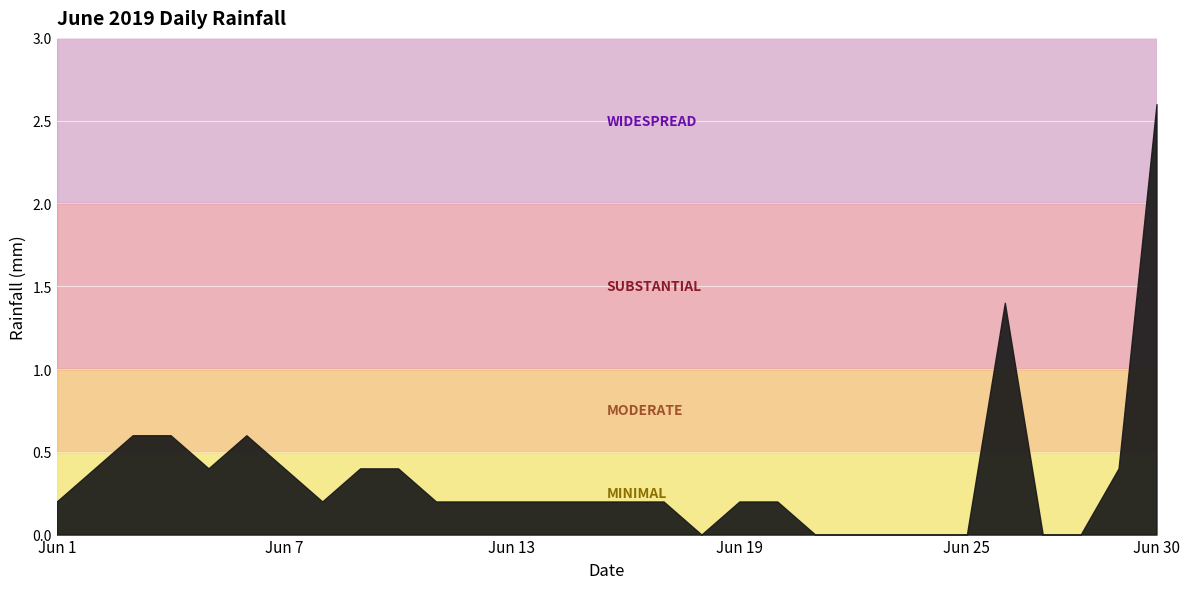

At which category does the data reach its first local valley?

2019-06-05